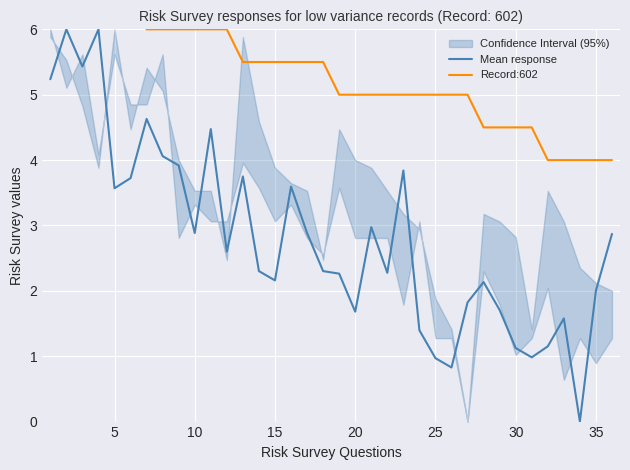

Is it true that Record:602 equals 8.8 at 20?

False